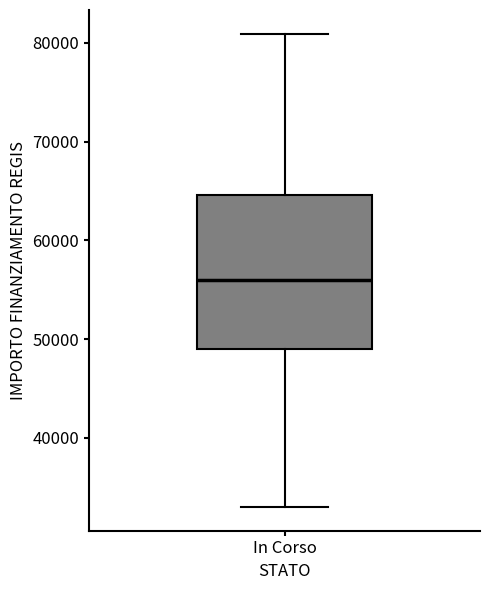

Transcribe this box plot: give where the median line is, the range the box spans, and where the two whiskers end, as read against the y-axis. The values are not printed on the chart, so give them approximately, as read against the axis.

median 56000, box 49000 to 65000, whiskers 33000 to 81000